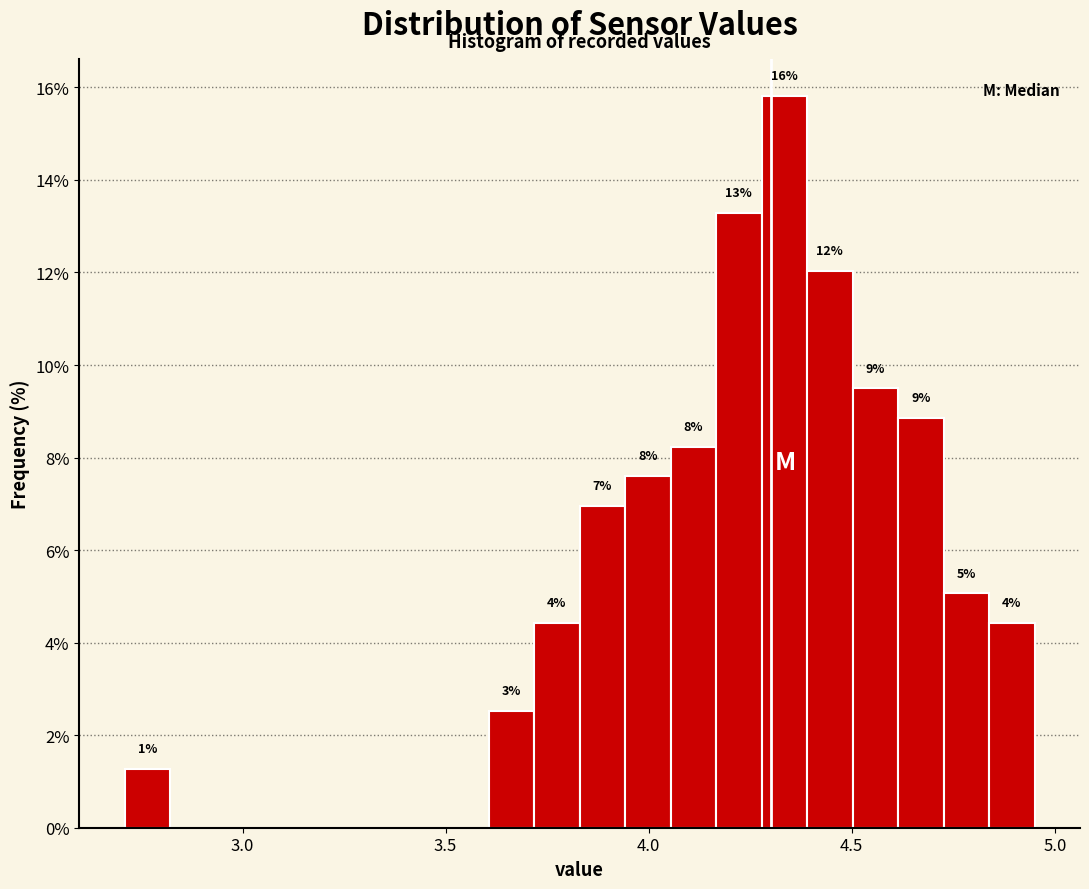

Read against the x-axis, roughly where is the centre of the tallest bar?

4.35